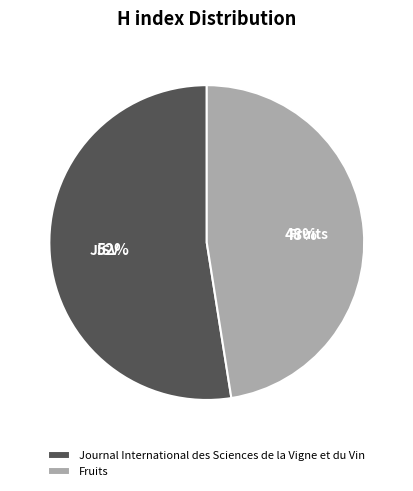

Which category accounts for the majority?

Journal International des Sciences de la Vigne et du Vin